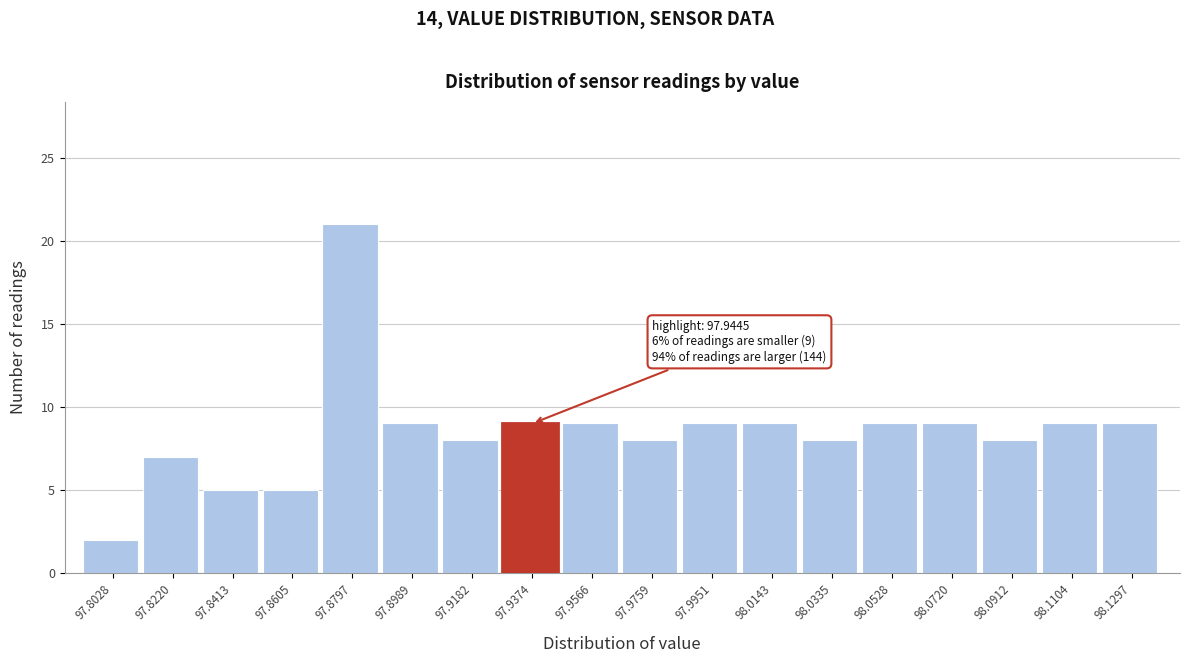

Reading right to left, what are all the values shown in this chart?

98.1297=9	98.1104=9	98.0912=8	98.0720=9	98.0528=9	98.0335=8	98.0143=9	97.9951=9	97.9759=8	97.9566=9	97.9374=9	97.9182=8	97.8989=9	97.8797=21	97.8605=5	97.8413=5	97.8220=7	97.8028=2